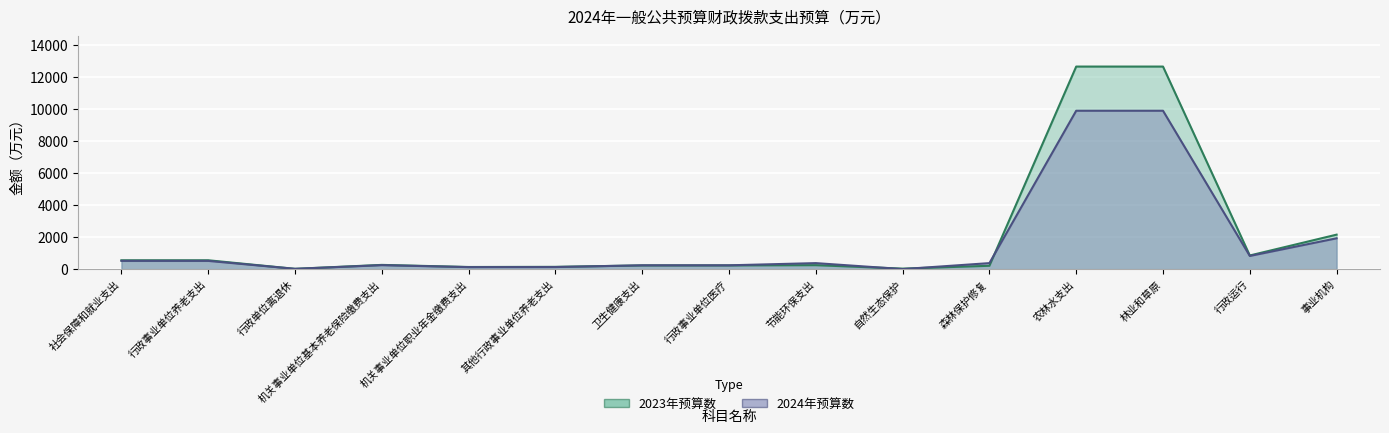

In 2024年预算数, how many points are higher than both neighbors (excluding endpoints)?

2